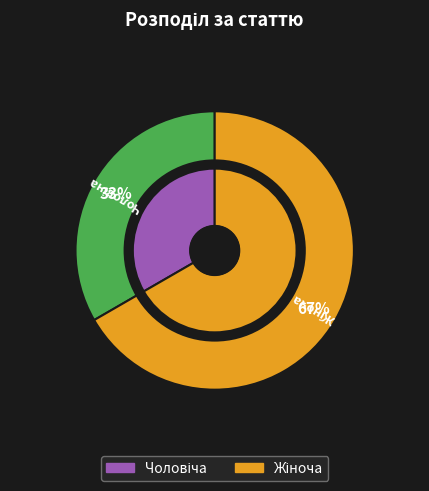

To the nearest percent, what percentage of the pie is Жіноча?

67%